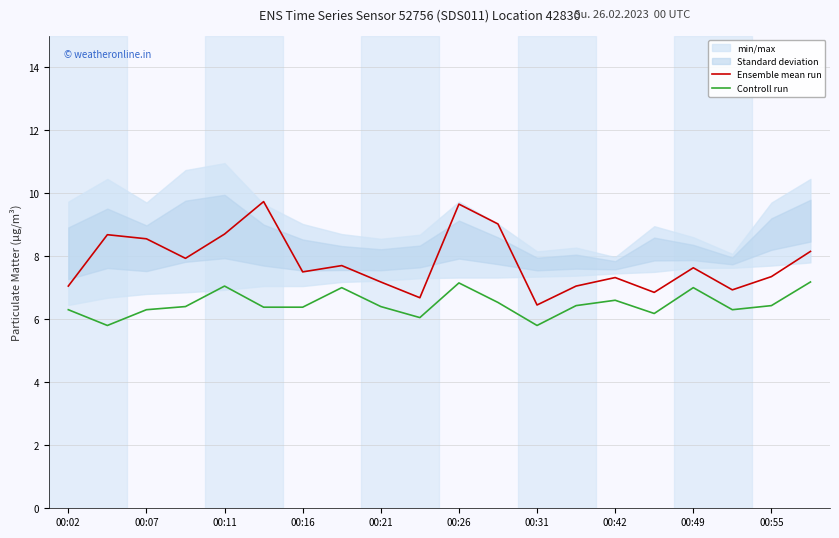

Which series has the largest total across all categories?

Ensemble mean run